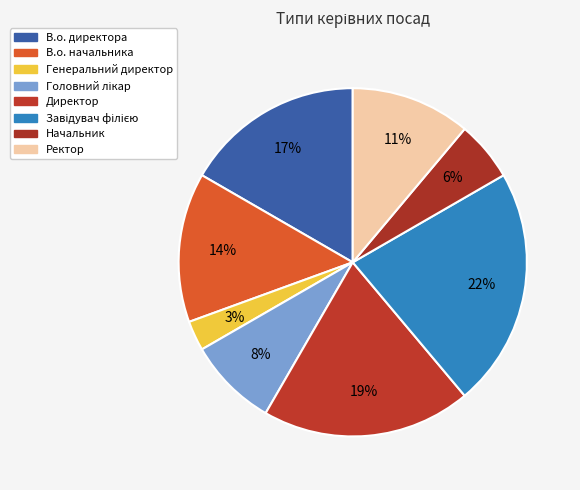

Rank the categories by value from lowest to highest.

Генеральний директор, Начальник, Головний лікар, Ректор, В.о. начальника, В.о. директора, Директор, Завідувач філією